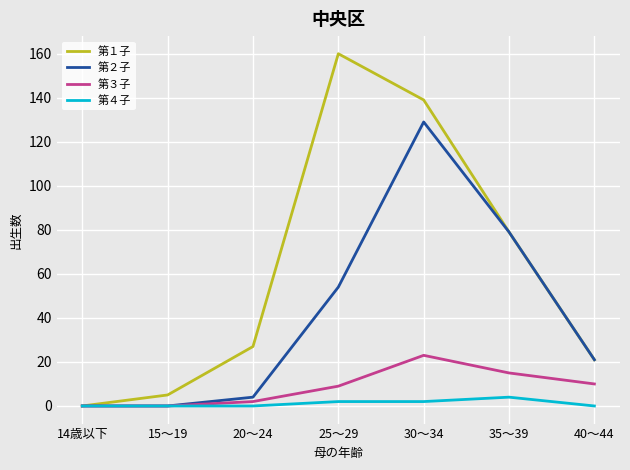

How many interior local peaks does the 第３子 series have?

1